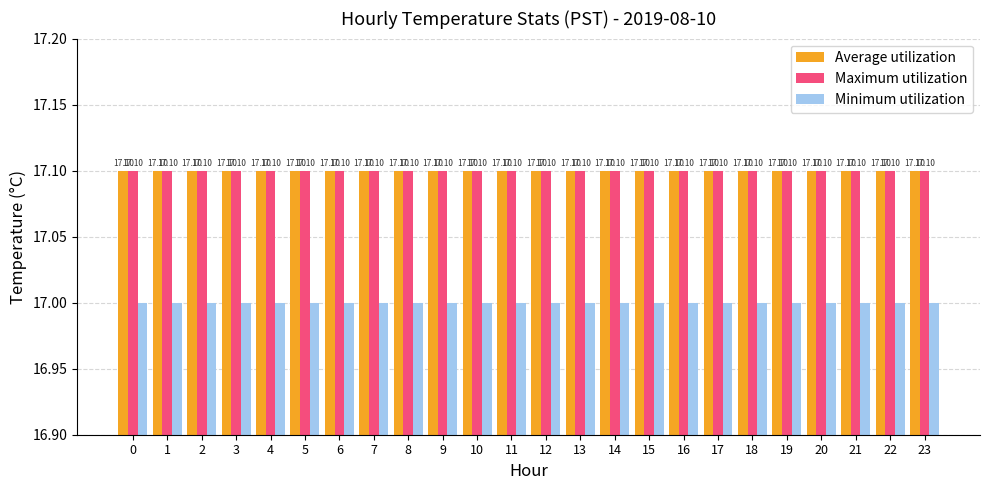

What are all the series names shown in the legend?

Average utilization, Maximum utilization, Minimum utilization